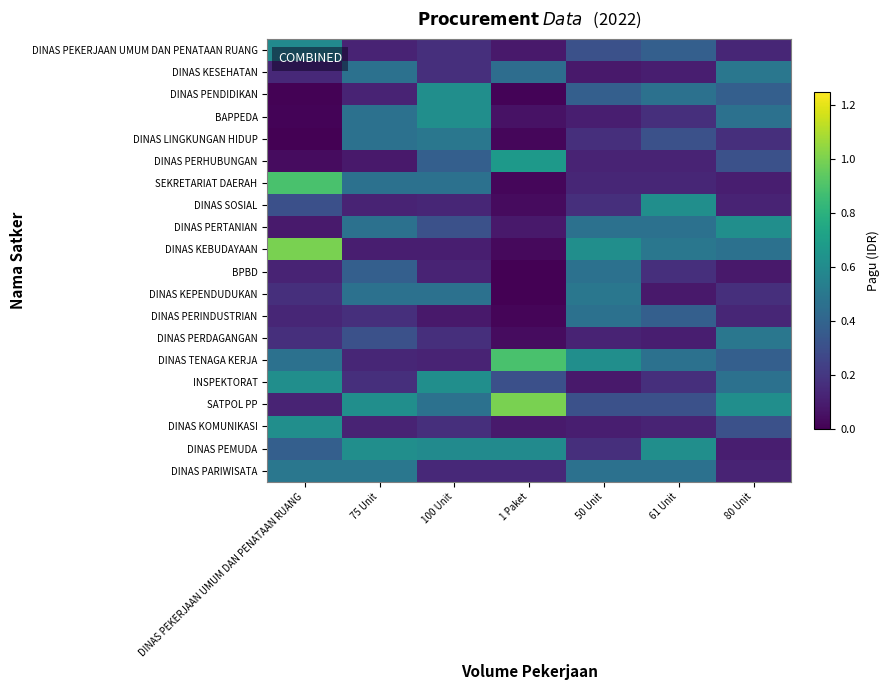

Which label corresponds to the smallest value in the chart?

1 Paket